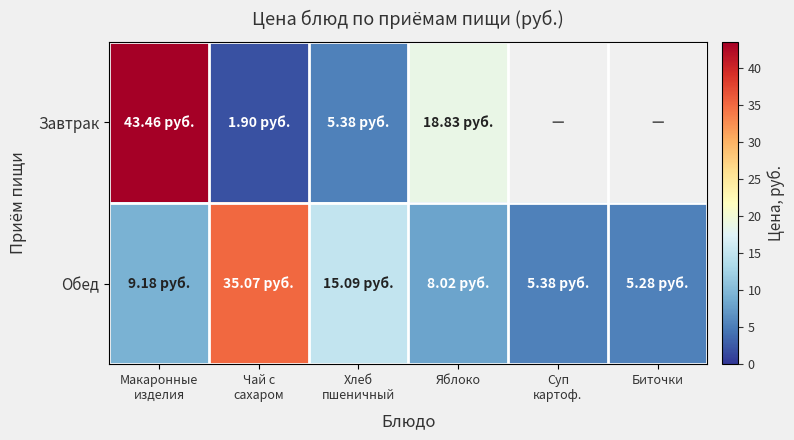

What is the total value across all series at Яблоко?

26.8